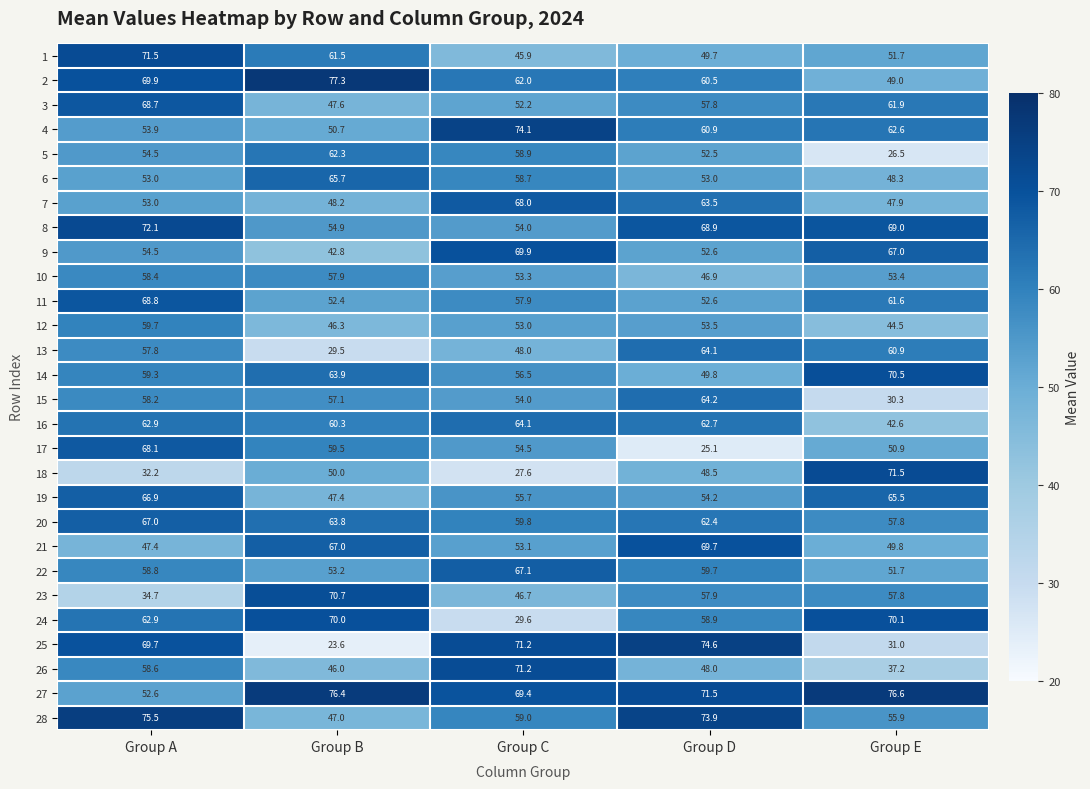

Between Group A and Group D, which series saw the biggest shift?

17